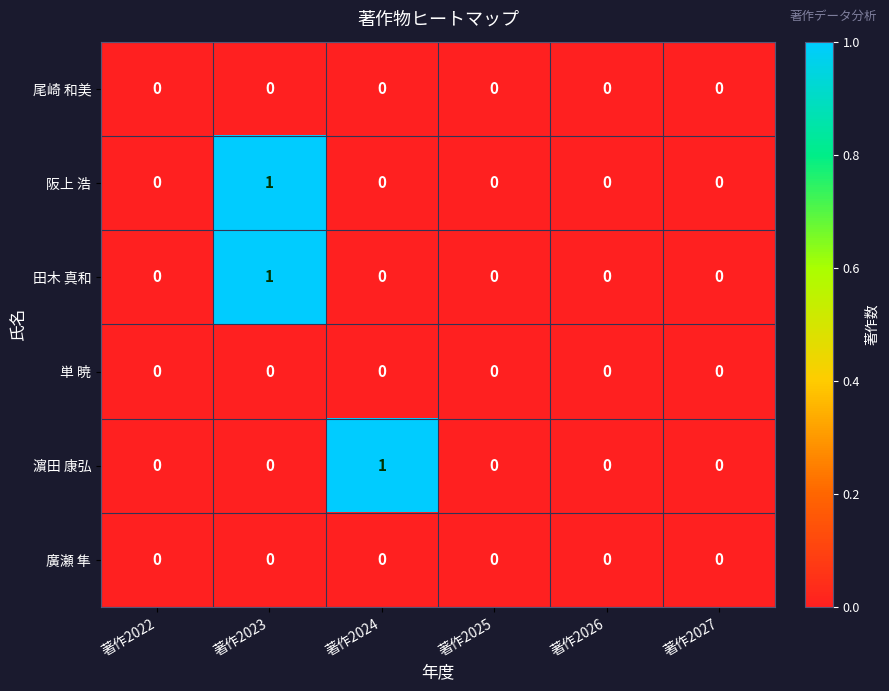

The 濵田 康弘 series shows 0 at 著作2023. True or false?

True